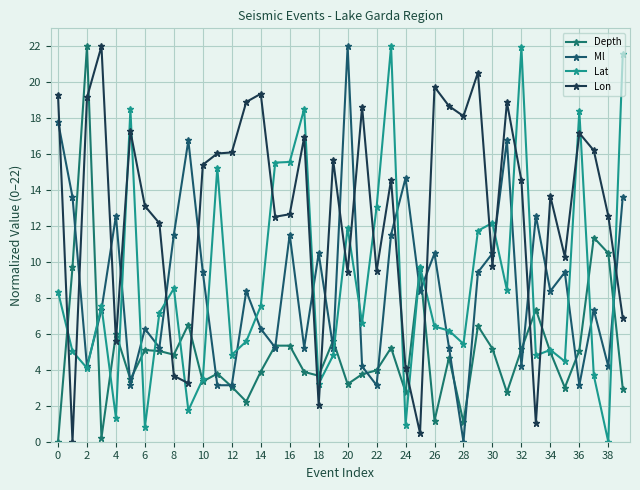

What is the maximum value shown in the chart?

22.0